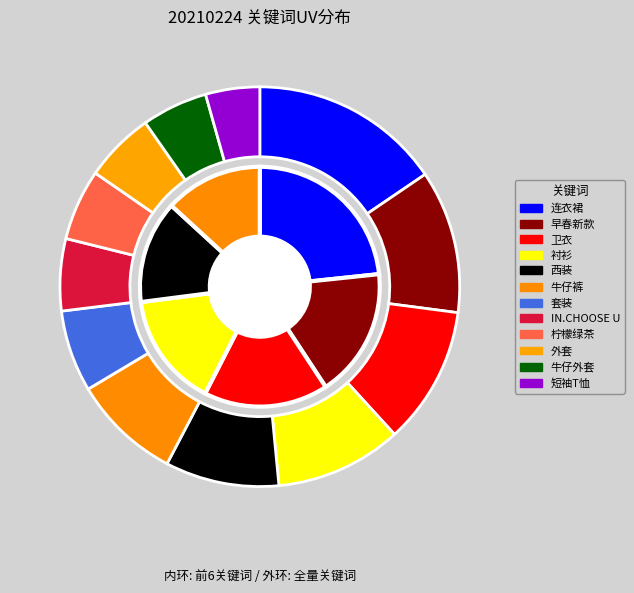

The 卫衣 slice represents 4% of the pie. True or false?

False